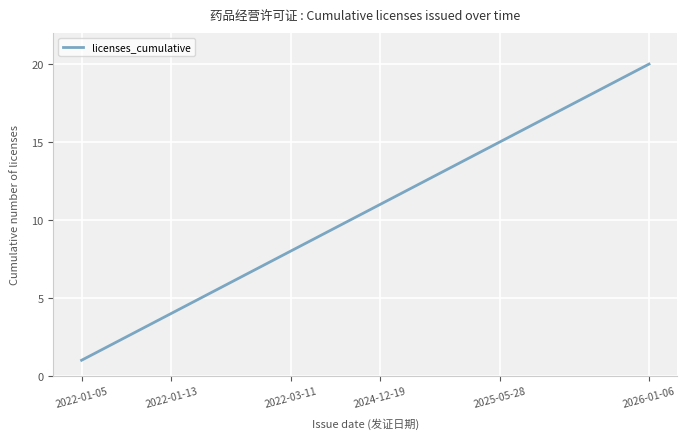

What is the greatest value displayed?

20.0